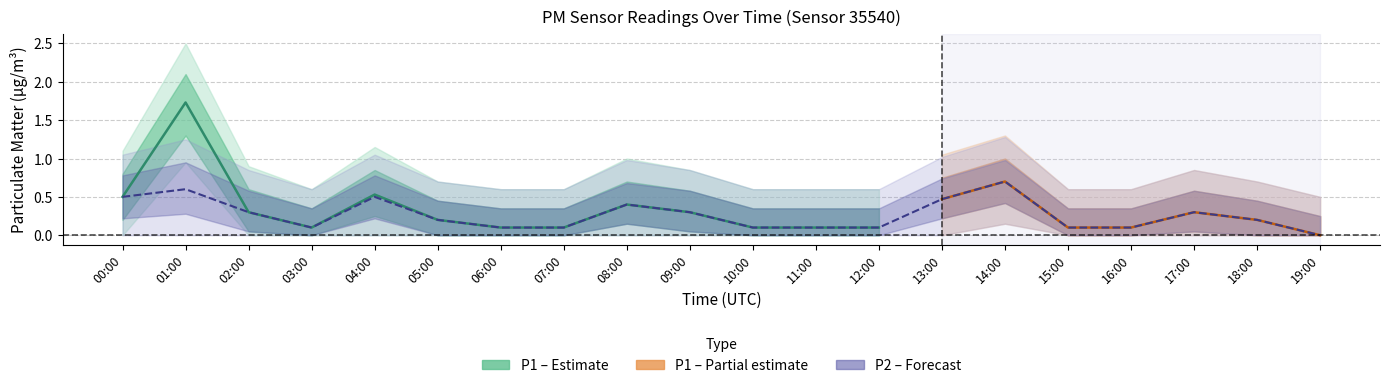

How many data points are above 0?

19